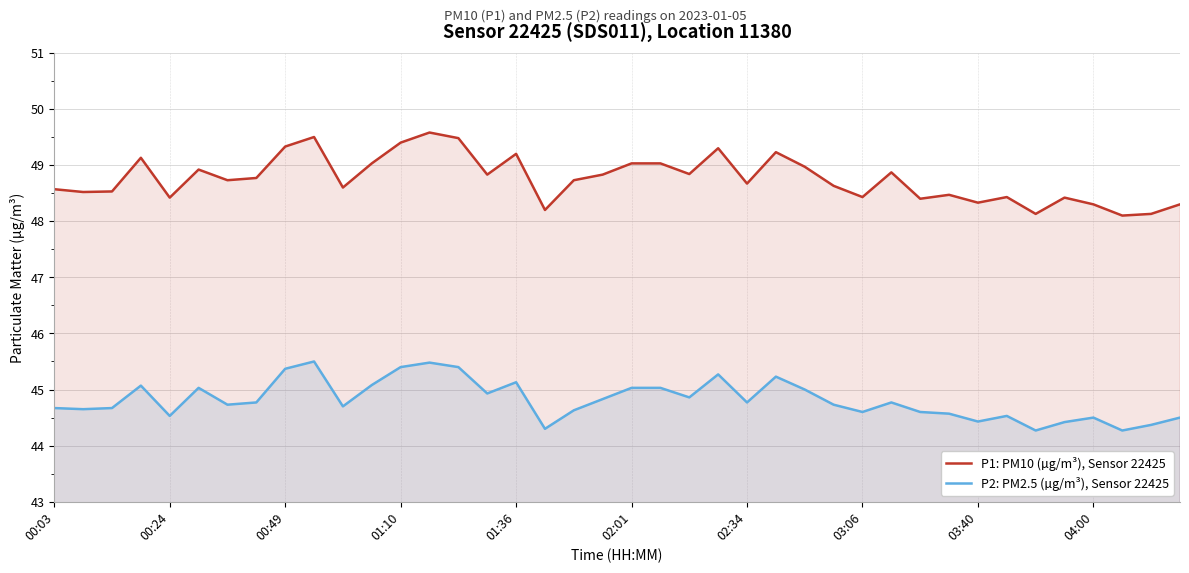

What is the minimum value for P1: PM10 (µg/m³), Sensor 22425?

48.1